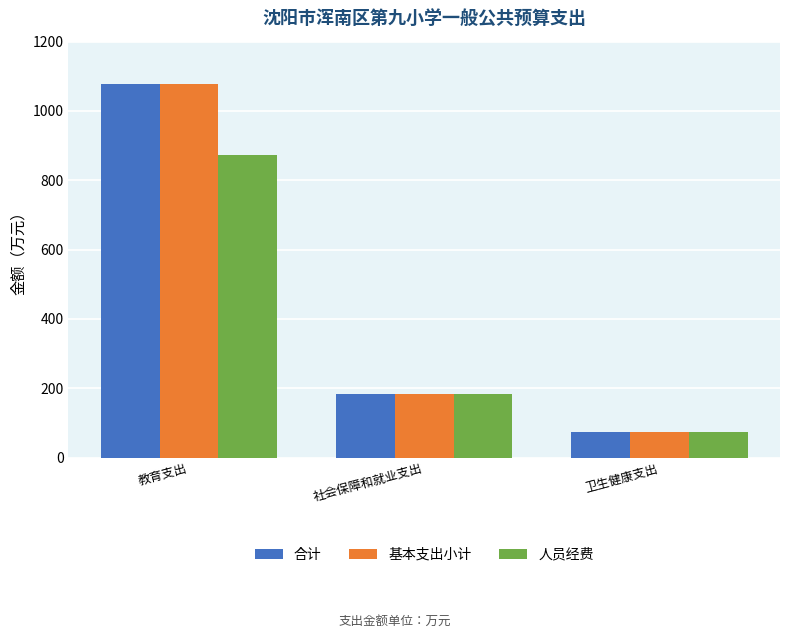

Rank the categories by 基本支出小计 value from lowest to highest.

卫生健康支出, 社会保障和就业支出, 教育支出